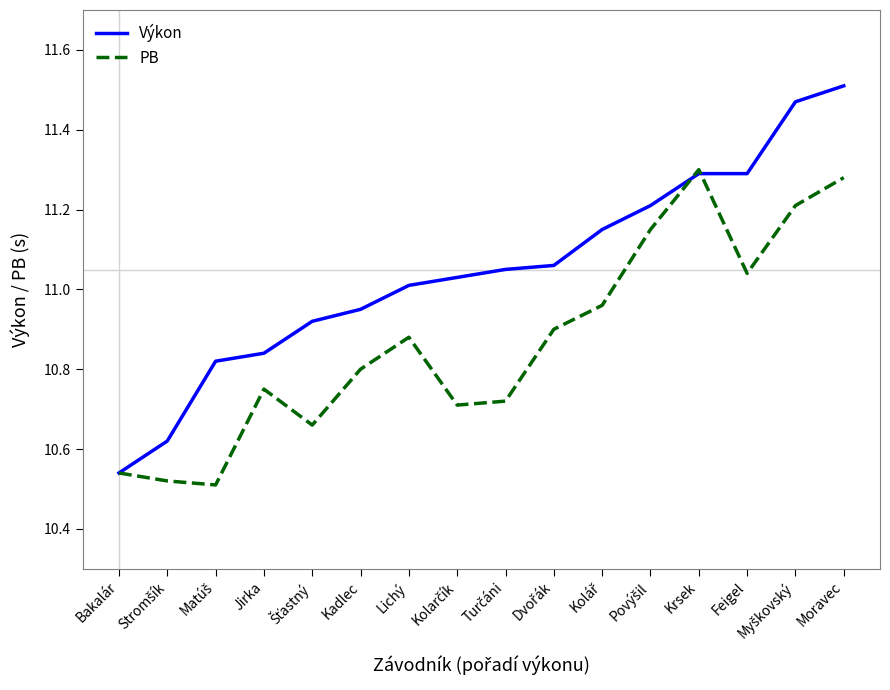

The value of Výkon at Kadlec is 10.9. True or false?

True